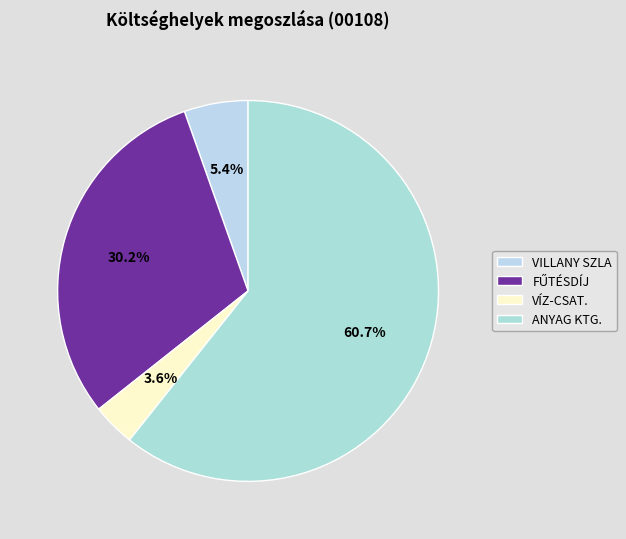

Rank the categories by value from lowest to highest.

VÍZ-CSAT., VILLANY SZLA, FŰTÉSDÍJ, ANYAG KTG.